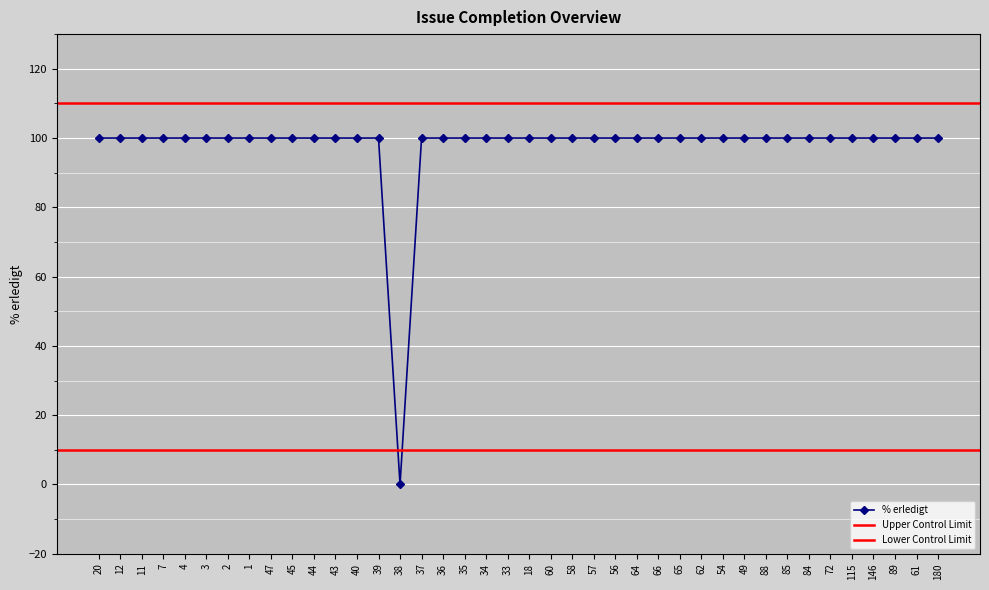

Reading left to right, extract all data points from this chart.

100	100	100	100	100	100	100	100	100	100	100	100	100	100	0	100	100	100	100	100	100	100	100	100	100	100	100	100	100	100	100	100	100	100	100	100	100	100	100	100